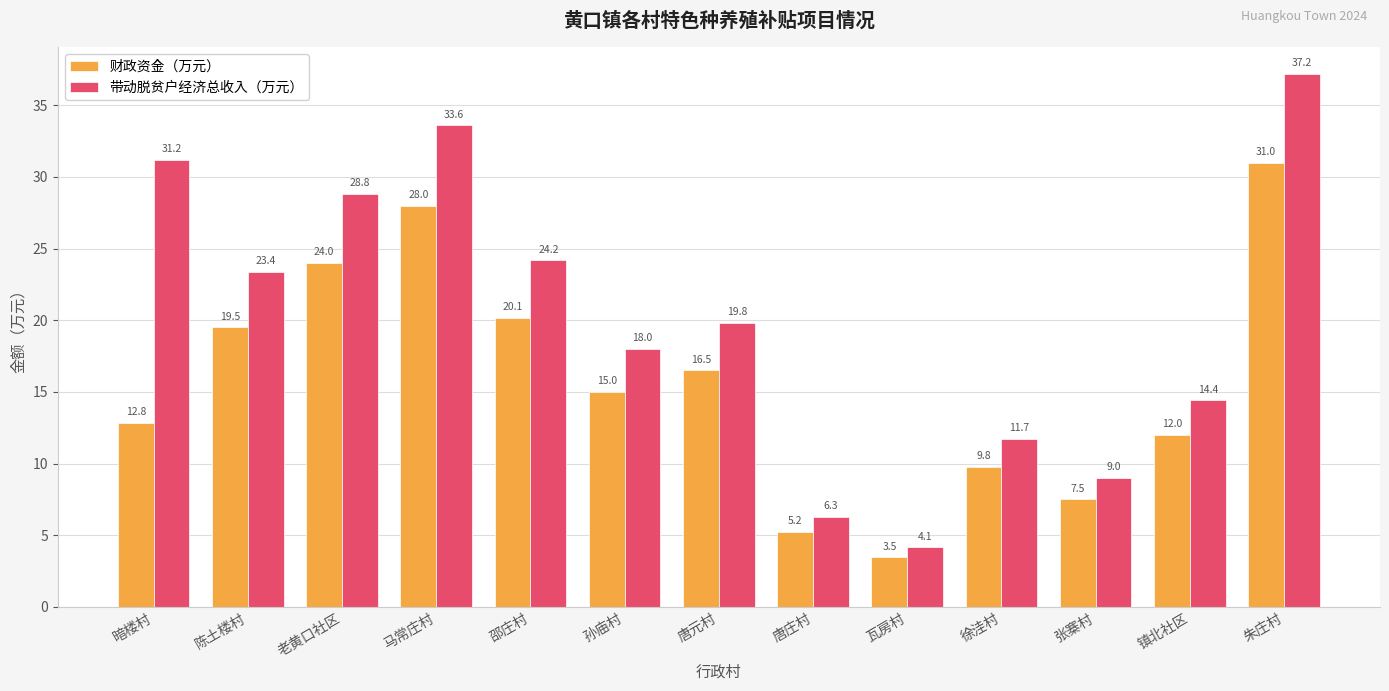

Which series has the largest total across all categories?

带动脱贫户经济总收入（万元）